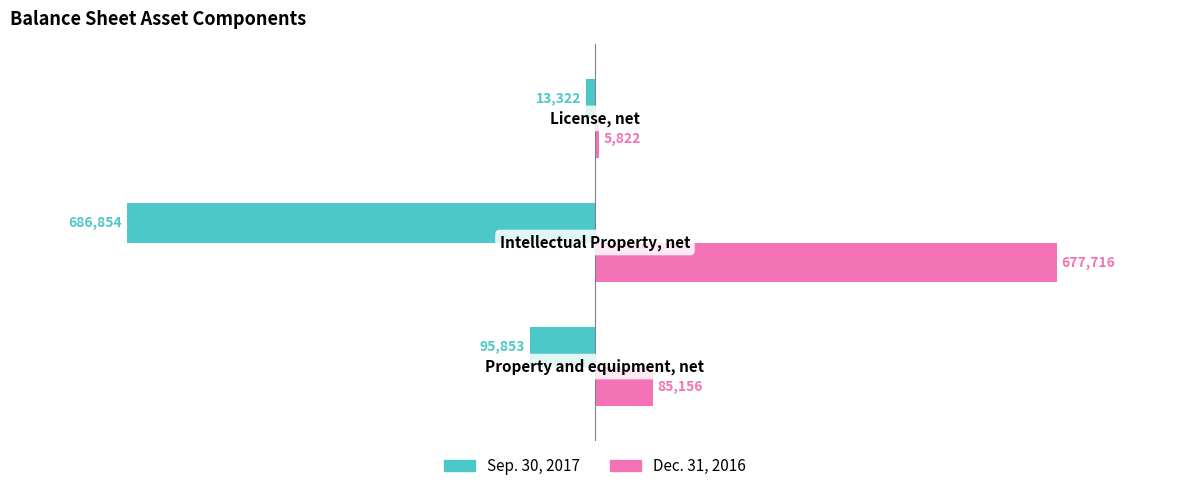

What is the lowest value of the Sep. 30, 2017 series?

-686854